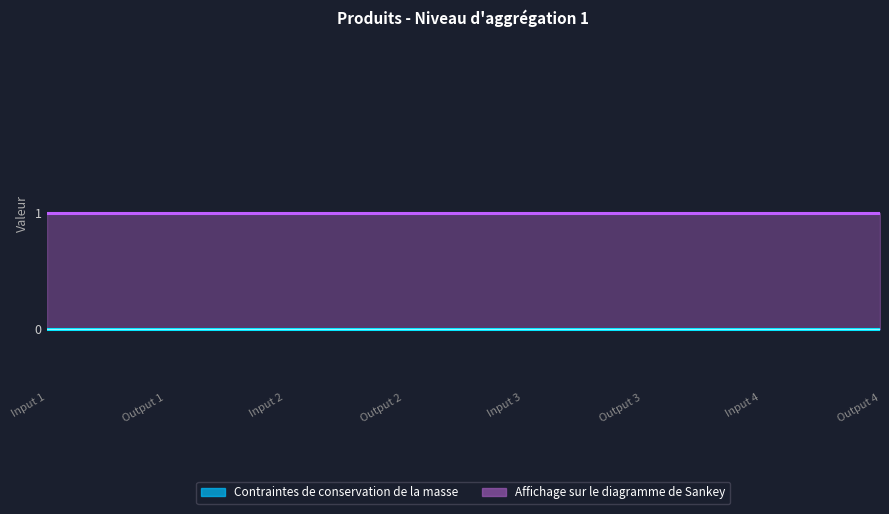

Which category has the lowest value across all series?

Input 1